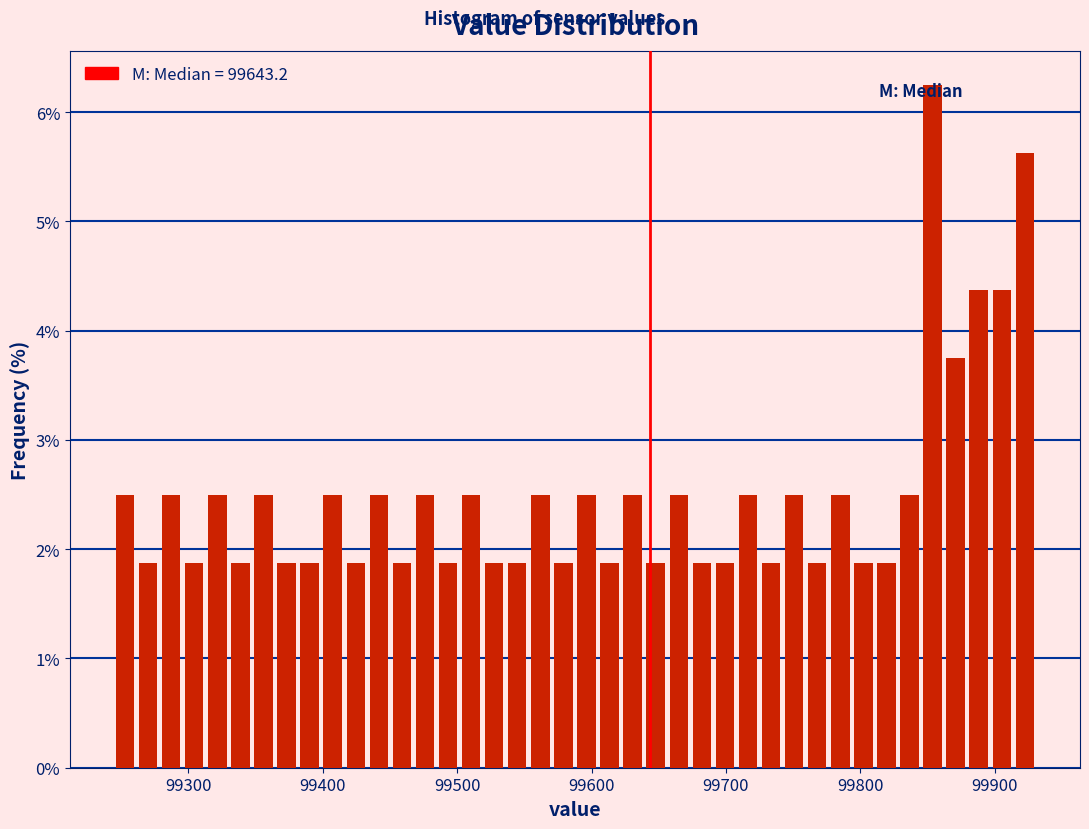

Read against the x-axis, roughly where is the centre of the tallest bar?

99850